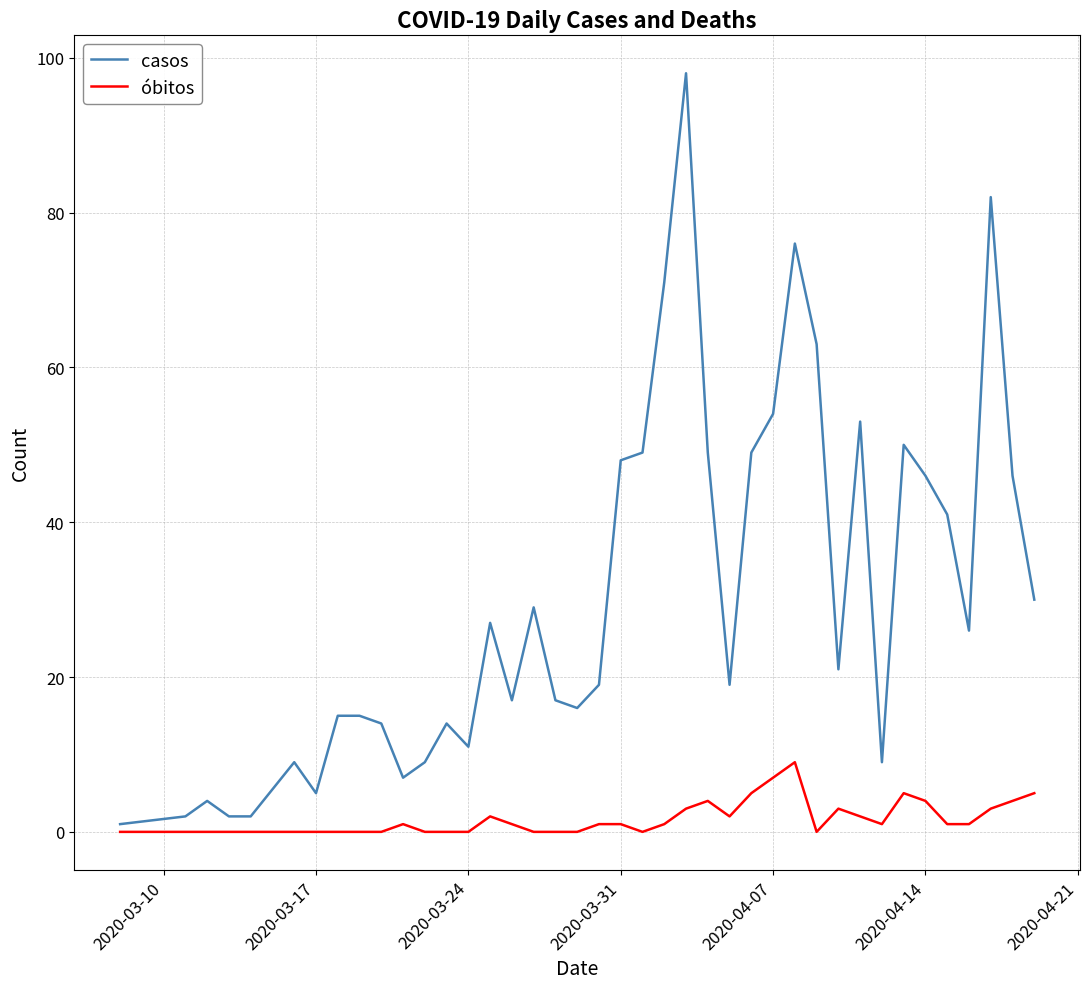

Which series has the largest range (max minus min)?

casos